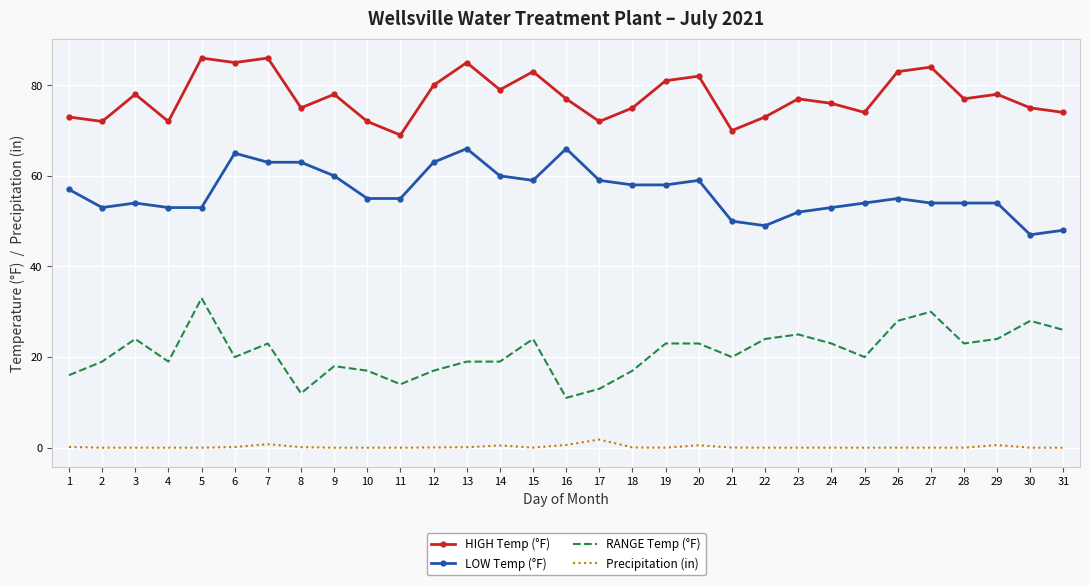

List the series in order of their peak value, highest first.

HIGH Temp (°F), LOW Temp (°F), RANGE Temp (°F), Precipitation (in)